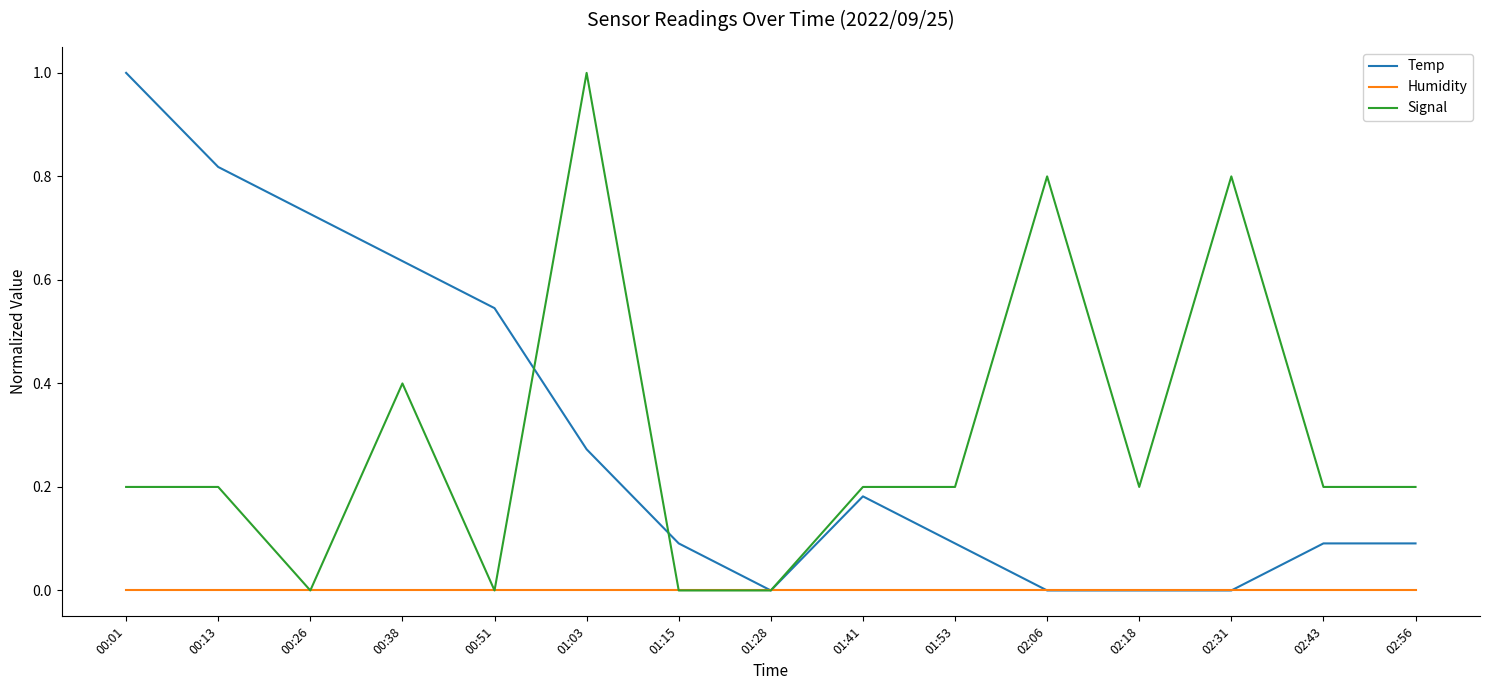

At which category is the sum across all series the highest?

01:03